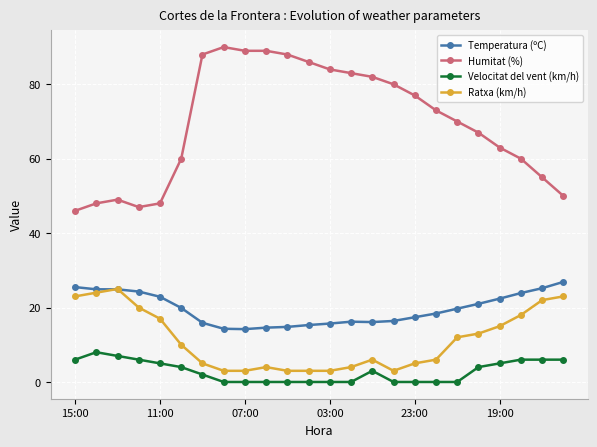

True or false: Temperatura (ºC) and Humitat (%) cross at least once.

False